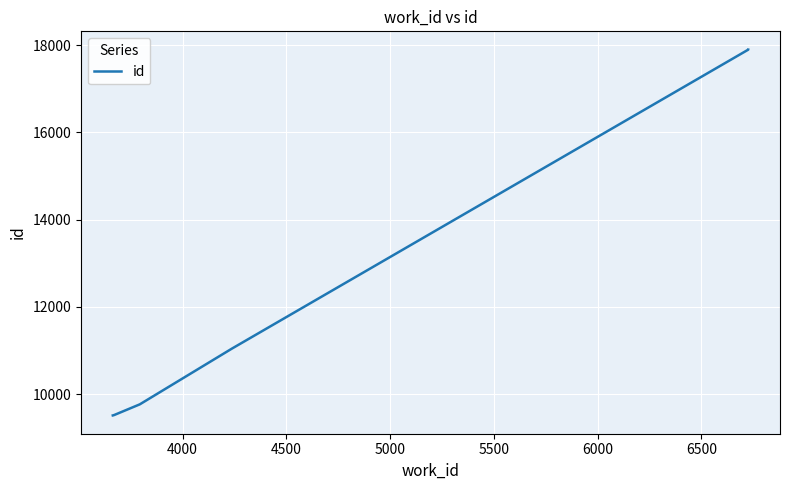

How many data points does each series have?

9